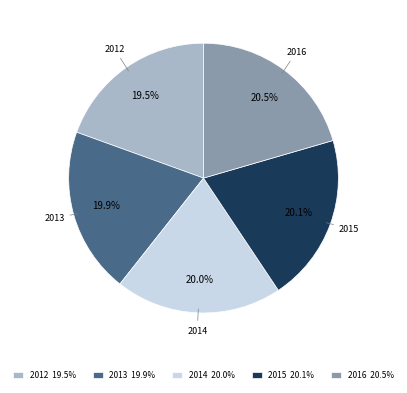

True or false: 2014 accounts for 32% of the total.

False